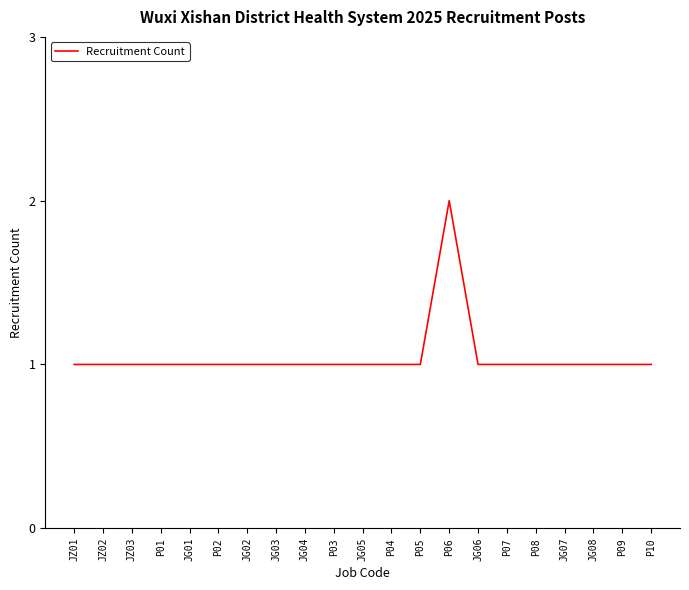

Approximately how many times larger is the value at P05 compared to P08?

1.0